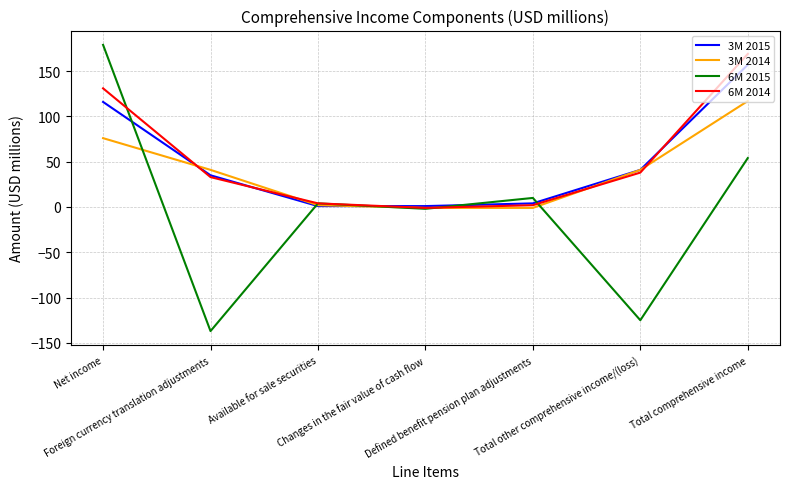

Count the number of categories in the chart.

7